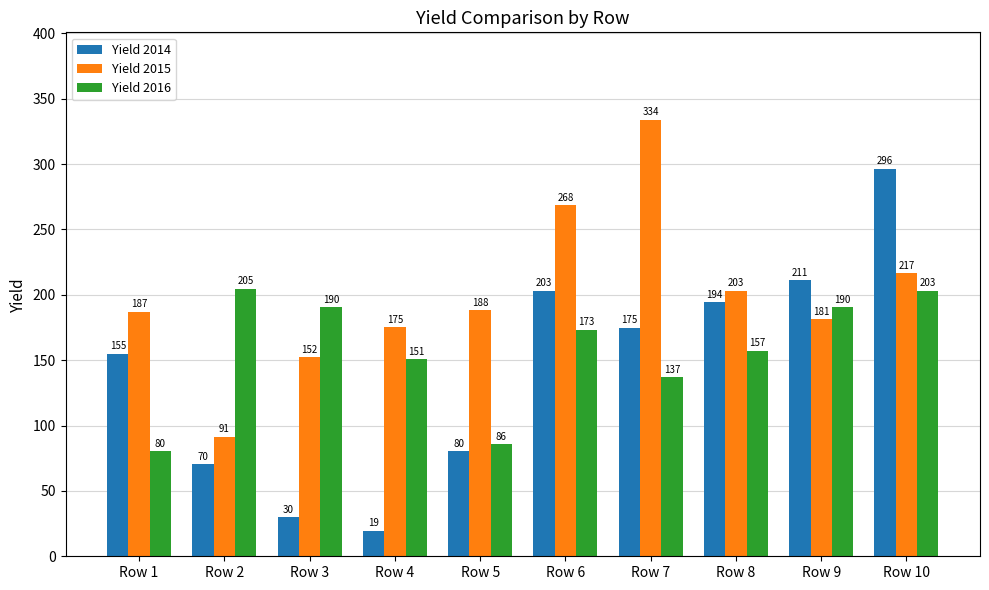

Rank the categories by Yield 2015 value from highest to lowest.

Row 7, Row 6, Row 10, Row 8, Row 5, Row 1, Row 9, Row 4, Row 3, Row 2